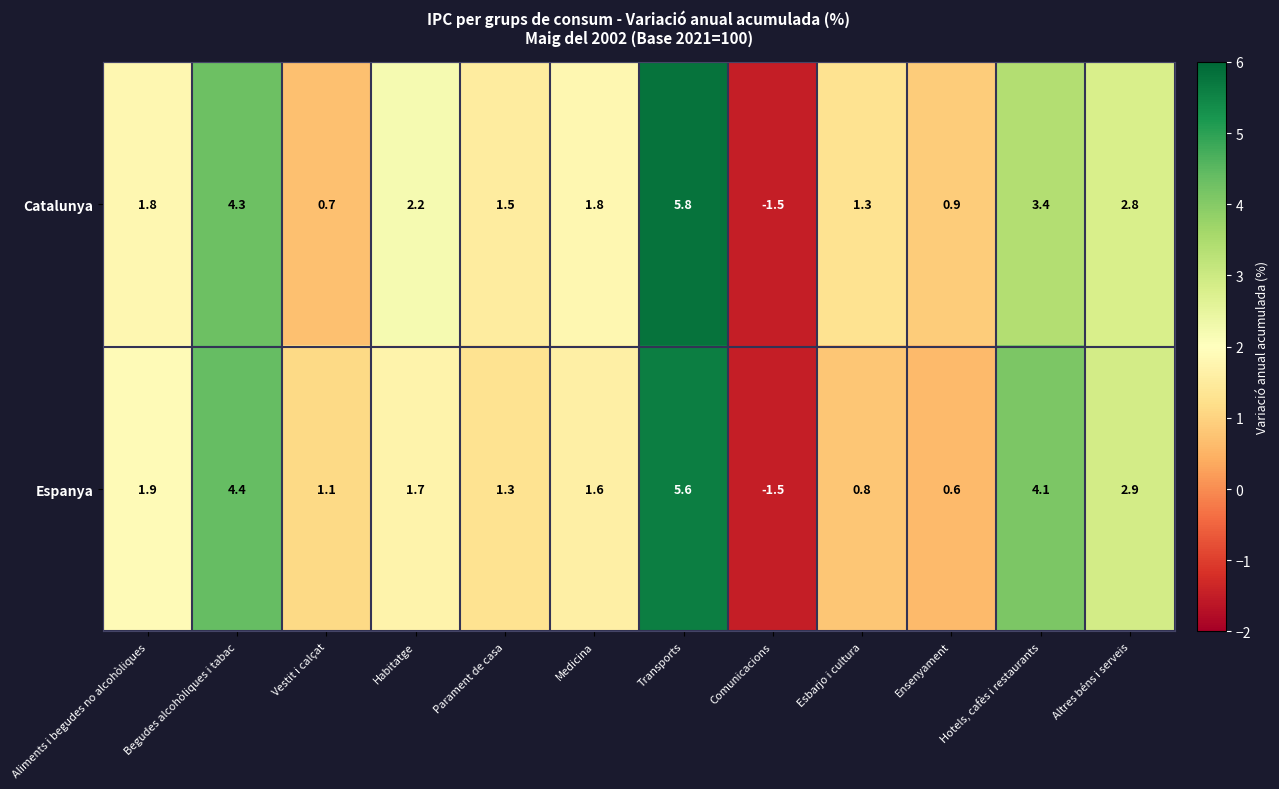

Where does the Espanya series first go above 1?

Aliments i begudes no alcohòliques